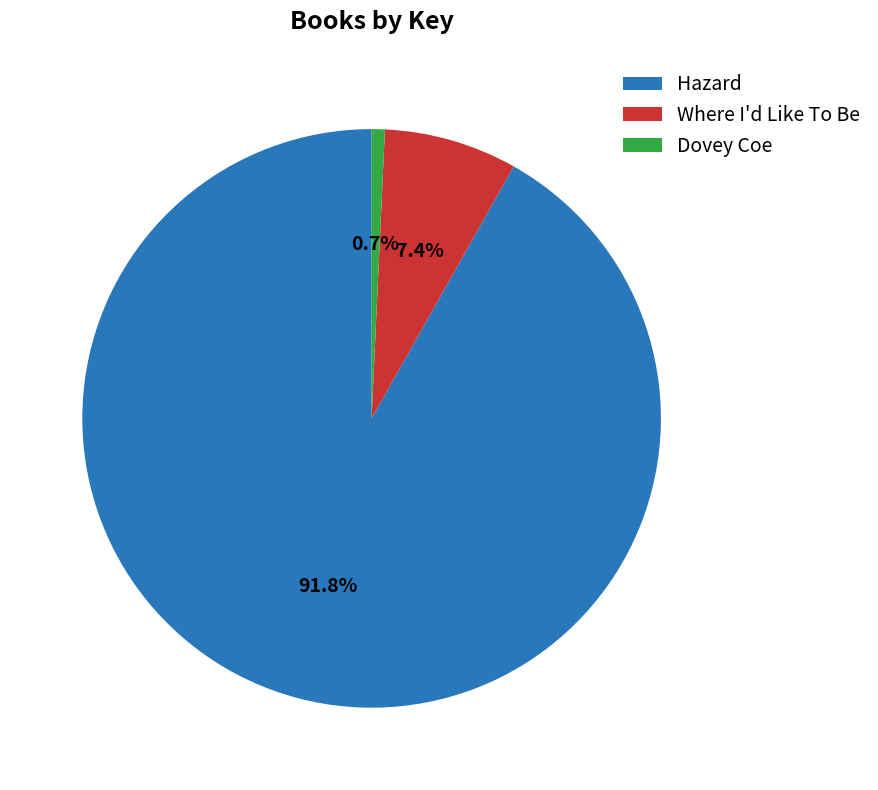

Which has a higher value, Where I'd Like To Be or Dovey Coe?

Where I'd Like To Be